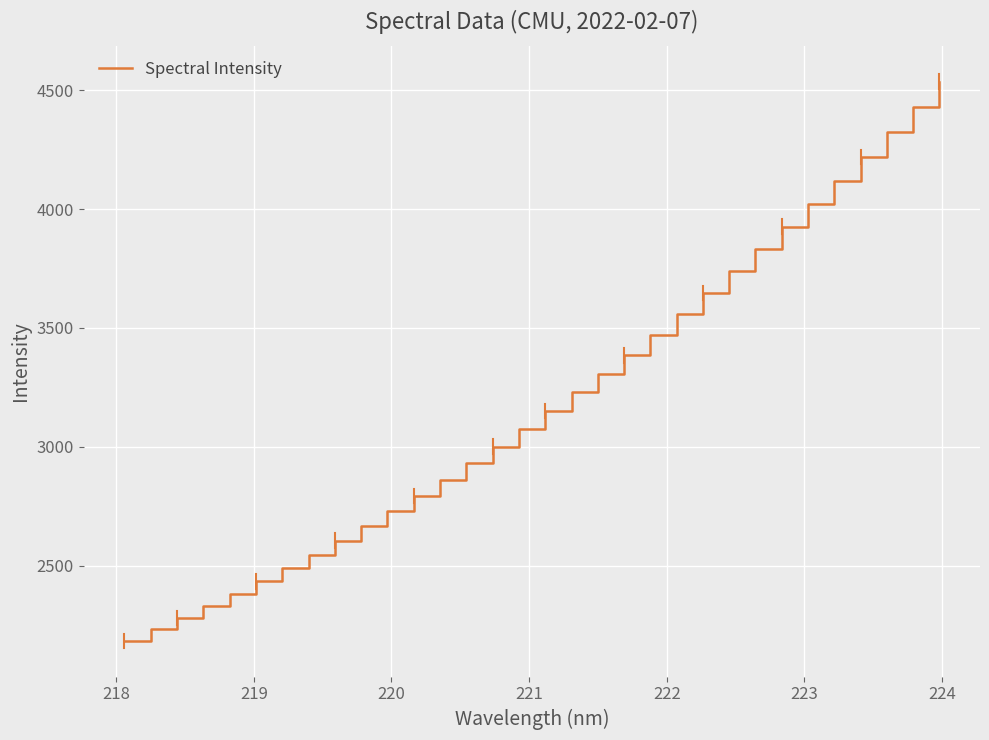

How many lines are shown in the chart?

1